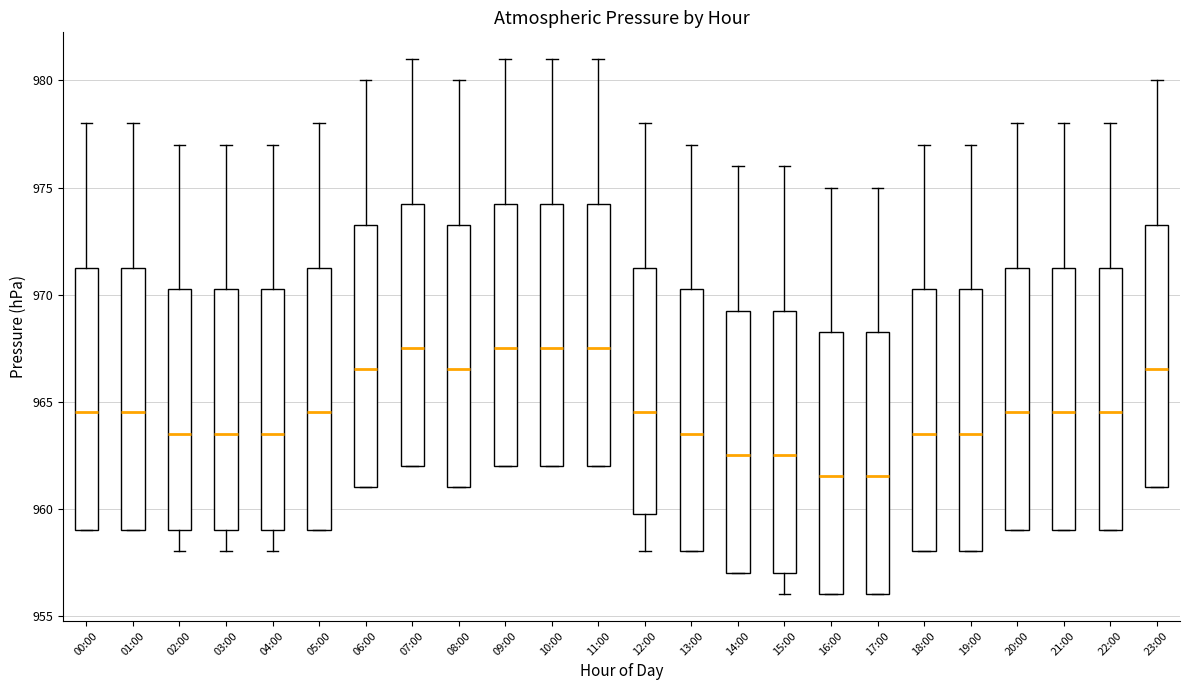

Reading left to right, transcribe this box plot: for each box, give where its median line is, the range the box spans, and where its two whiskers end, as read against the y-axis. The values are not printed on the chart, so give them approximately, as read against the axis.

00:00: median 964.5, box 959.0 to 971.5, whiskers 959.0 to 978.0
01:00: median 964.5, box 959.0 to 971.5, whiskers 959.0 to 978.0
02:00: median 963.5, box 959.0 to 970.5, whiskers 958.0 to 977.0
03:00: median 963.5, box 959.0 to 970.5, whiskers 958.0 to 977.0
04:00: median 963.5, box 959.0 to 970.5, whiskers 958.0 to 977.0
05:00: median 964.5, box 959.0 to 971.5, whiskers 959.0 to 978.0
06:00: median 966.5, box 961.0 to 973.5, whiskers 961.0 to 980.0
07:00: median 967.5, box 962.0 to 974.5, whiskers 962.0 to 981.0
08:00: median 966.5, box 961.0 to 973.5, whiskers 961.0 to 980.0
09:00: median 967.5, box 962.0 to 974.5, whiskers 962.0 to 981.0
10:00: median 967.5, box 962.0 to 974.5, whiskers 962.0 to 981.0
11:00: median 967.5, box 962.0 to 974.5, whiskers 962.0 to 981.0
12:00: median 964.5, box 960.0 to 971.5, whiskers 958.0 to 978.0
13:00: median 963.5, box 958.0 to 970.5, whiskers 958.0 to 977.0
14:00: median 962.5, box 957.0 to 969.5, whiskers 957.0 to 976.0
15:00: median 962.5, box 957.0 to 969.5, whiskers 956.0 to 976.0
16:00: median 961.5, box 956.0 to 968.5, whiskers 956.0 to 975.0
17:00: median 961.5, box 956.0 to 968.5, whiskers 956.0 to 975.0
18:00: median 963.5, box 958.0 to 970.5, whiskers 958.0 to 977.0
19:00: median 963.5, box 958.0 to 970.5, whiskers 958.0 to 977.0
20:00: median 964.5, box 959.0 to 971.5, whiskers 959.0 to 978.0
21:00: median 964.5, box 959.0 to 971.5, whiskers 959.0 to 978.0
22:00: median 964.5, box 959.0 to 971.5, whiskers 959.0 to 978.0
23:00: median 966.5, box 961.0 to 973.5, whiskers 961.0 to 980.0